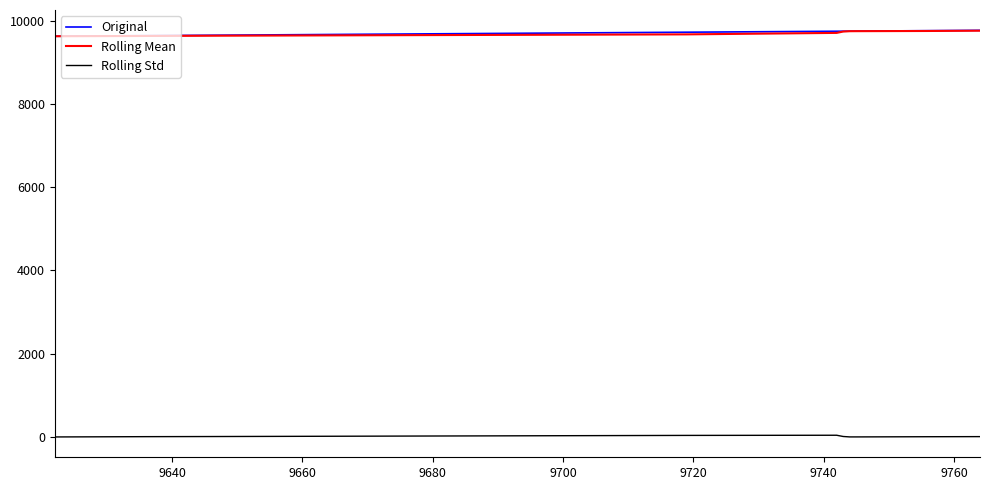

What is the highest value of the Original series?

9764.0